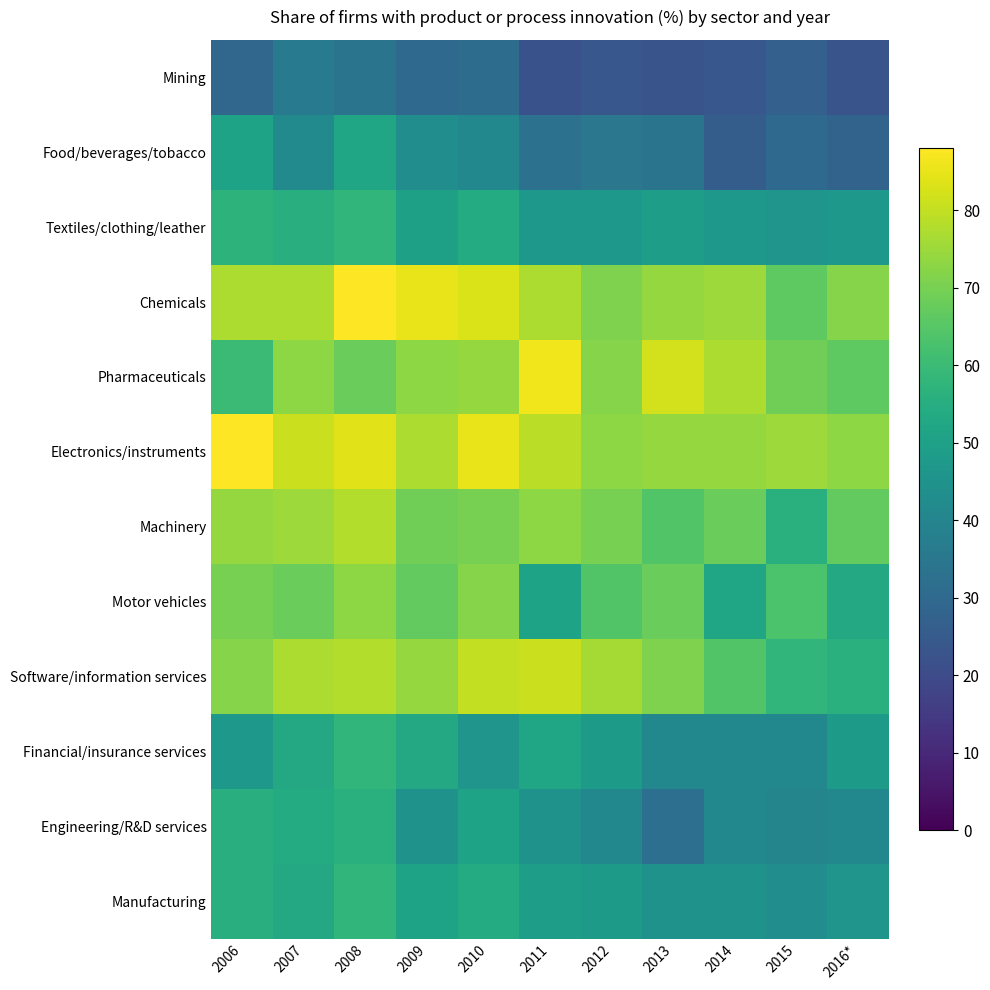

At how many categories does at least one series exceed 25?

11